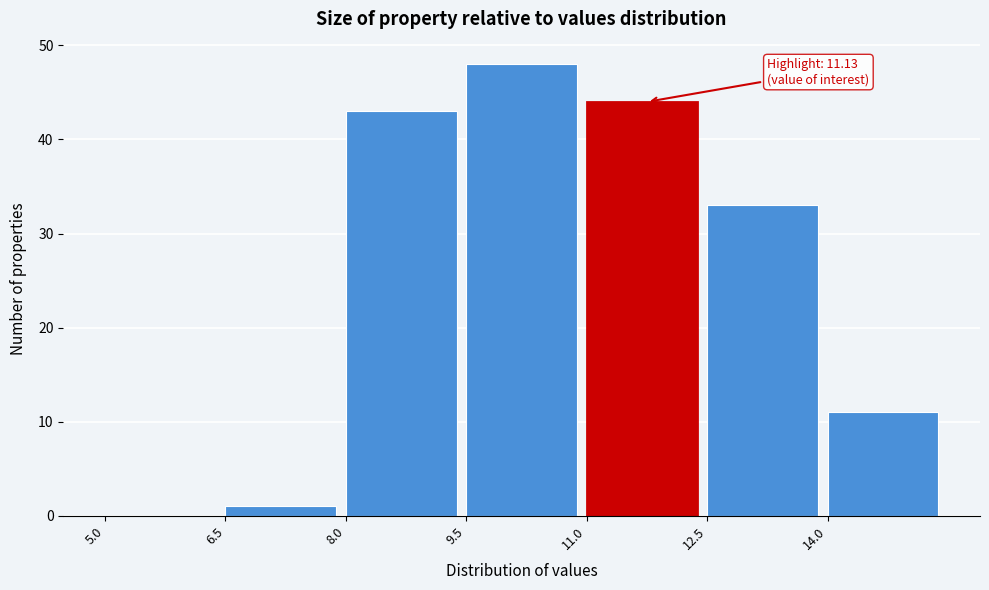

Which range on the x-axis has the tallest bar?

9.5 to 11.0